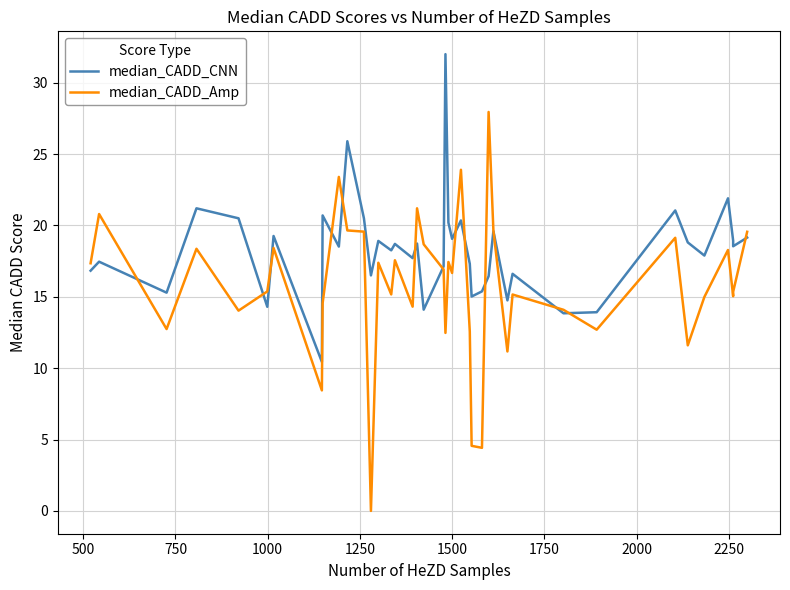

Rank the series by their average value, from lowest to highest.

median_CADD_Amp, median_CADD_CNN